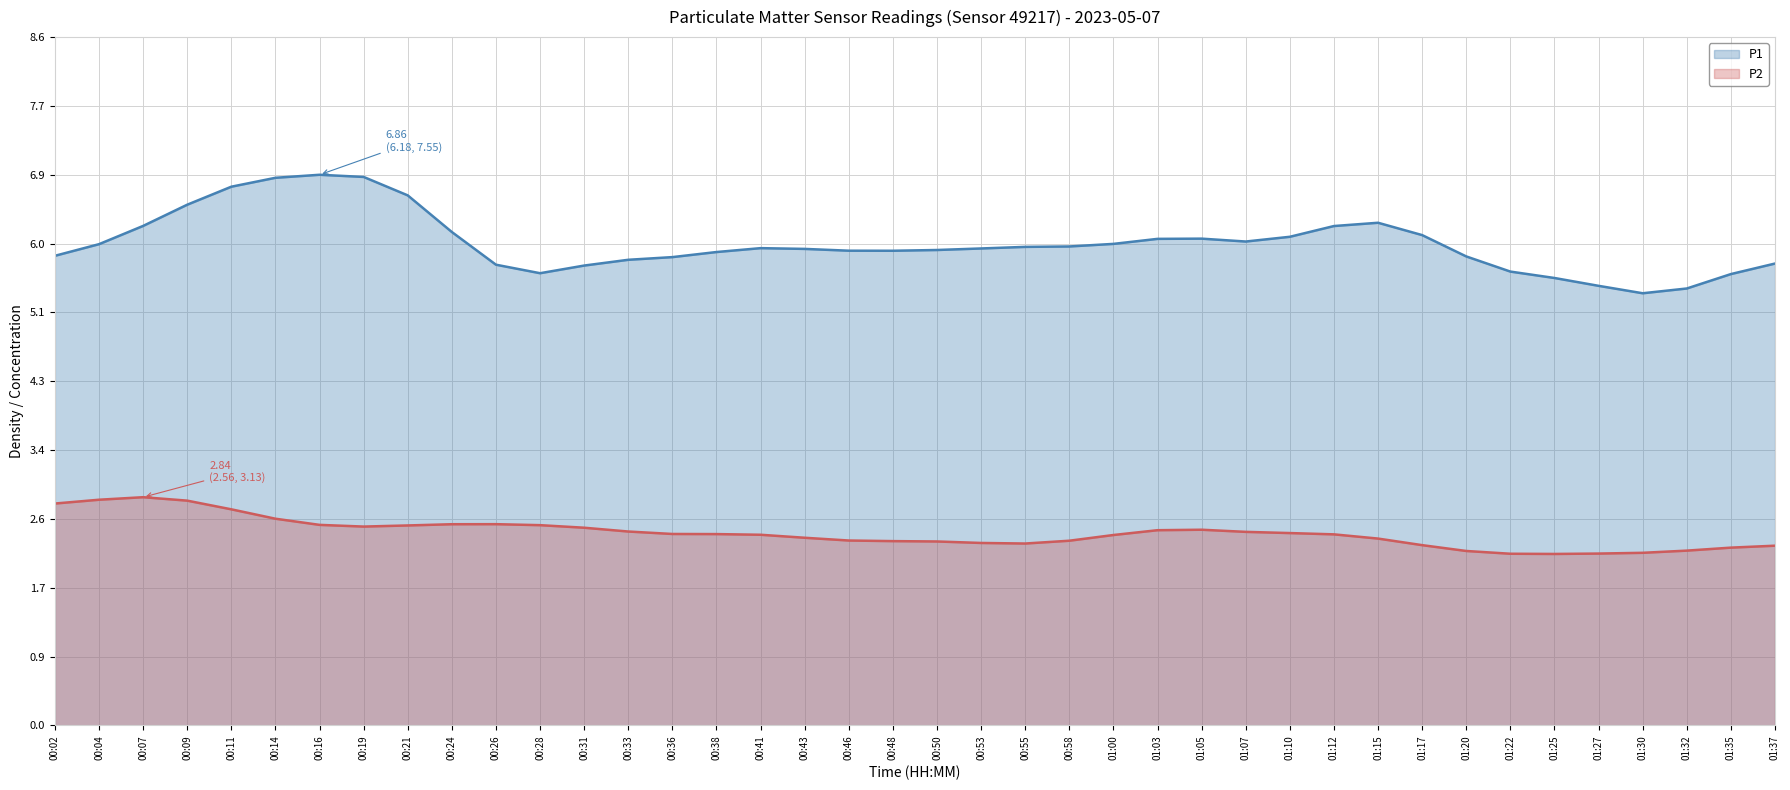

List the series in order of their overall mean, lowest first.

P2, P1